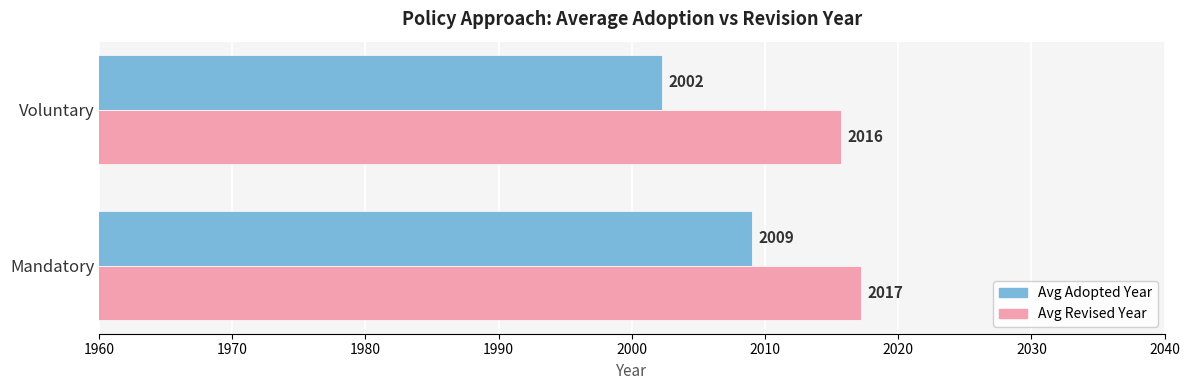

Rank the series by their maximum value, from highest to lowest.

Avg Revised Year, Avg Adopted Year